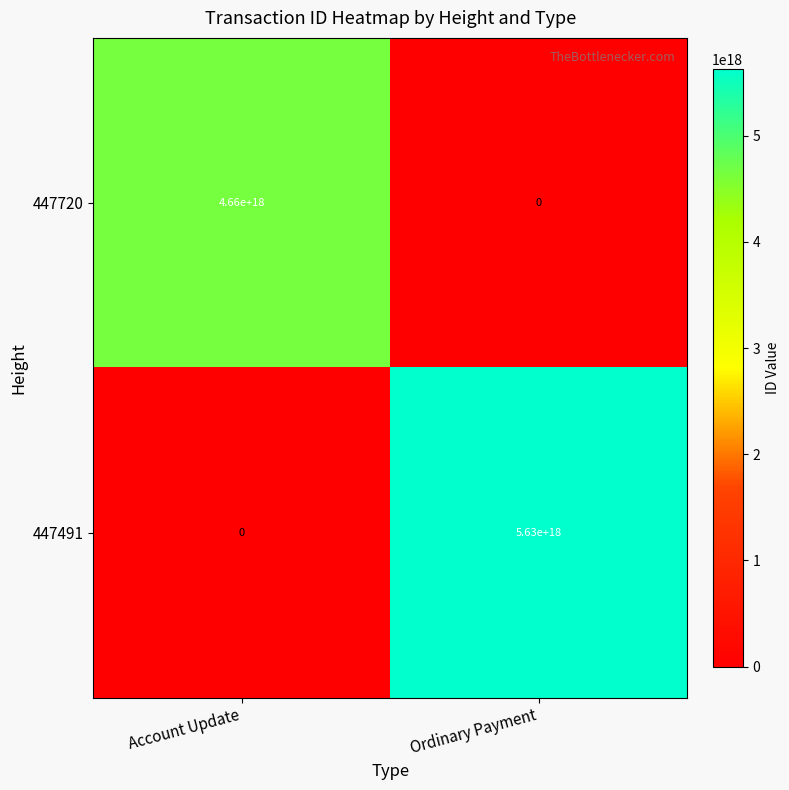

At which category does the chart reach its peak across all series?

Ordinary Payment